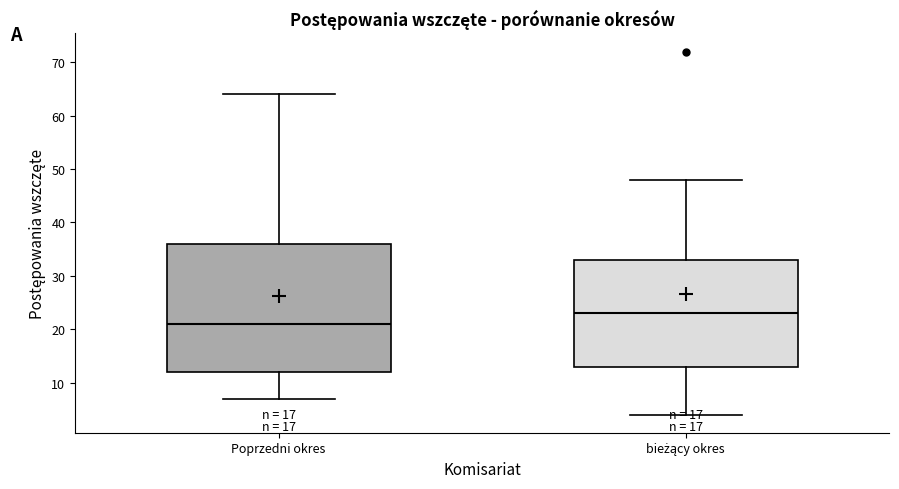

Reading left to right, transcribe this box plot: for each box, give where its median line is, the range the box spans, and where its two whiskers end, as read against the y-axis. The values are not printed on the chart, so give them approximately, as read against the axis.

Poprzedni okres: median 21, box 12 to 36, whiskers 7 to 64
bieżący okres: median 23, box 13 to 33, whiskers 4 to 48